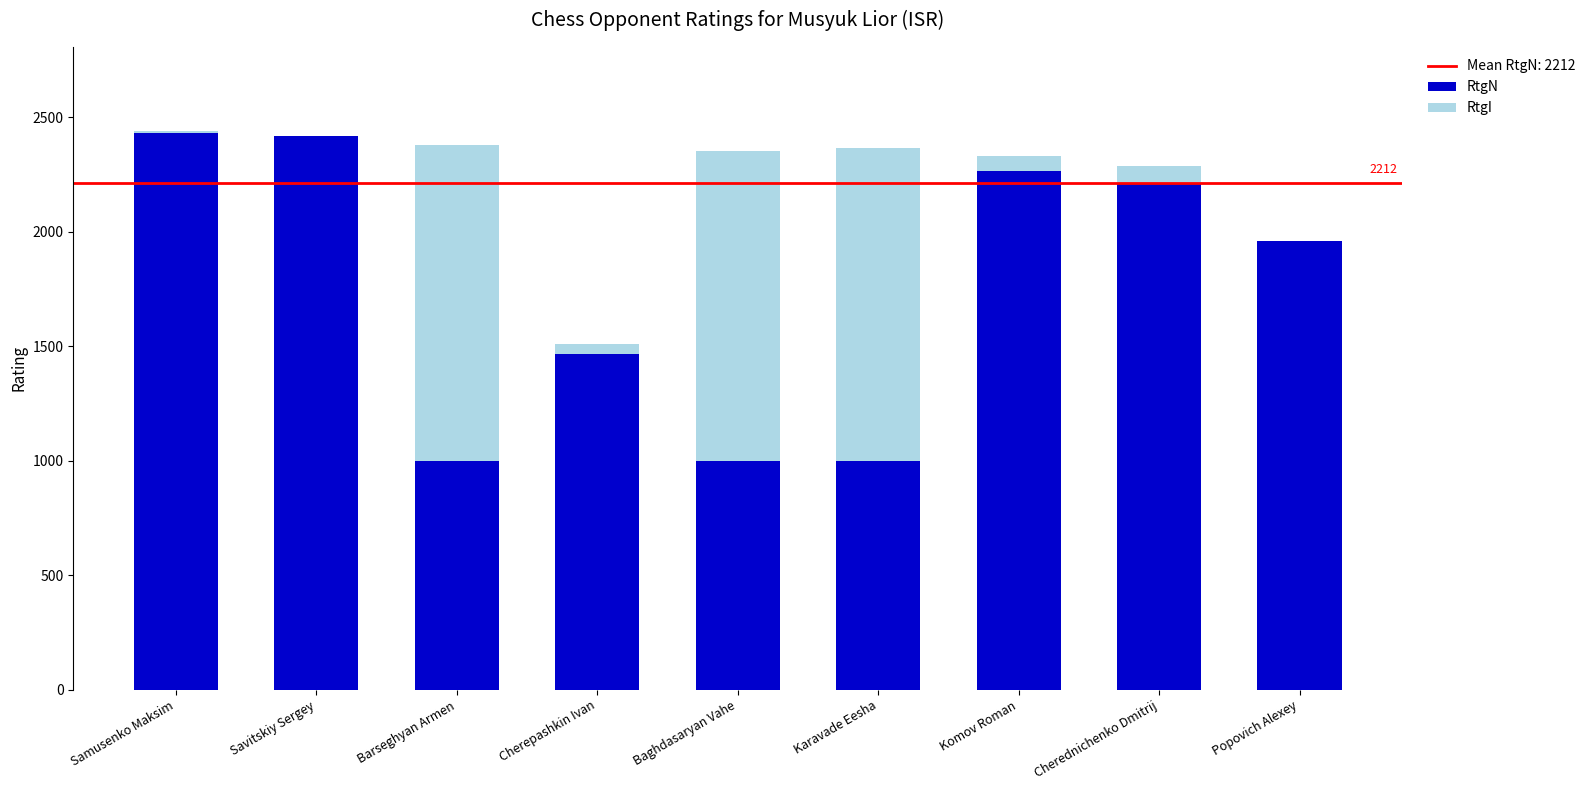

The RtgN series shows 1499 at Barseghyan Armen. True or false?

False